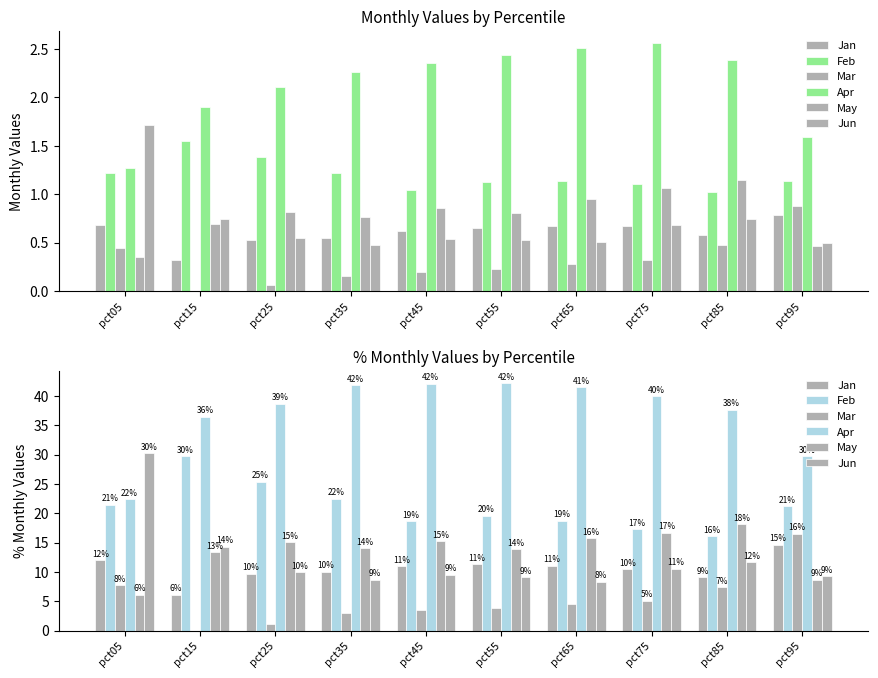

True or false: Feb has a value of 32.0 at pct05.

False